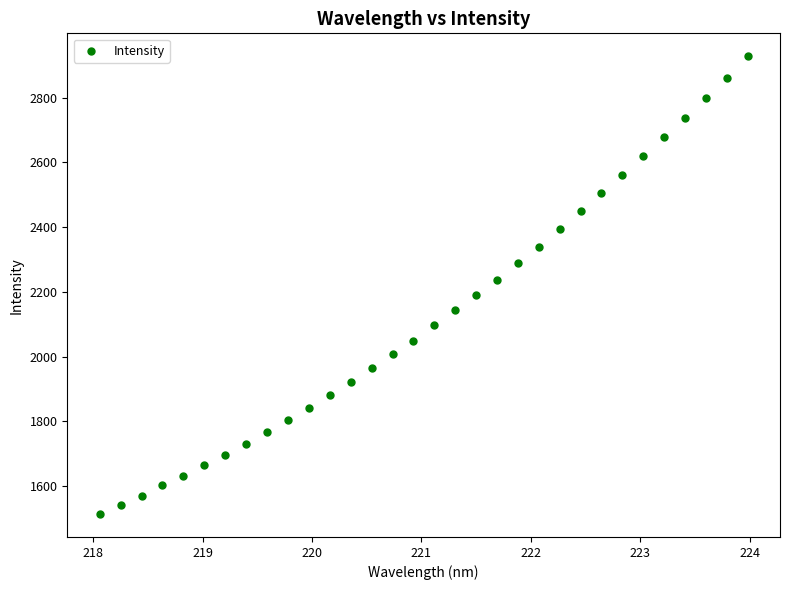

What is the range of X values (max minus min)?

5.9